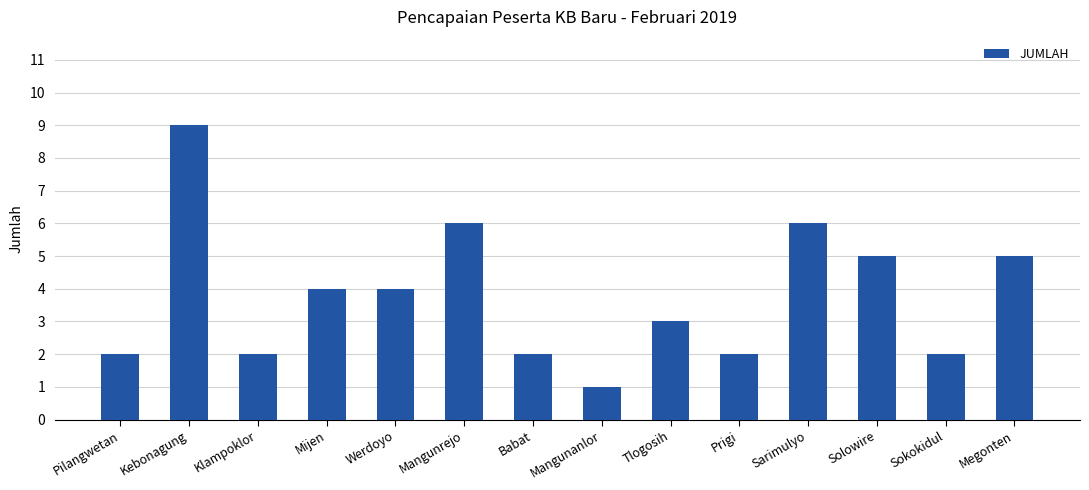

The chart shows a value of 2 at Pilangwetan. True or false?

True